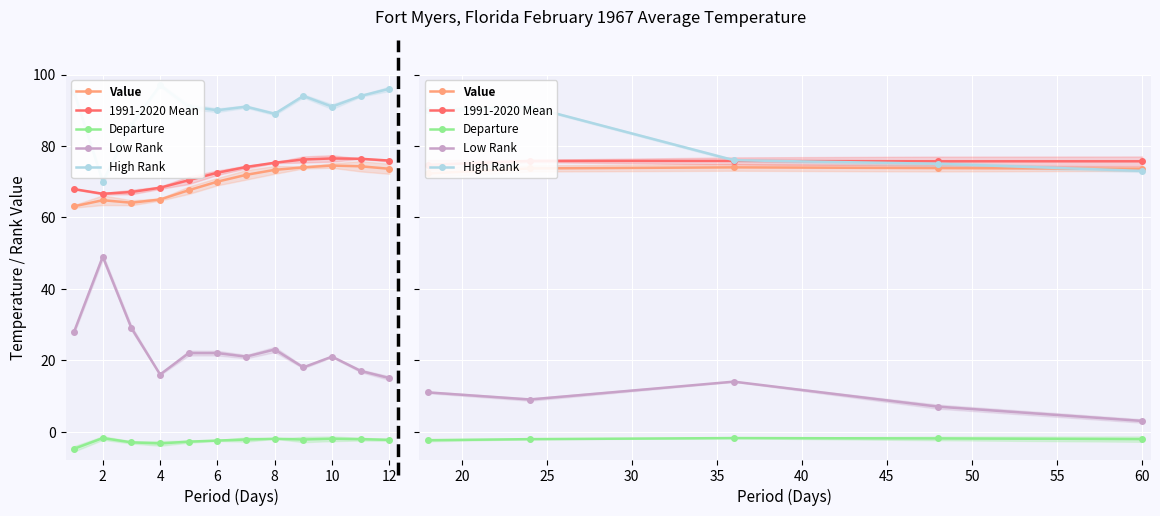

The Low Rank series shows 16.6 at 0. True or false?

False